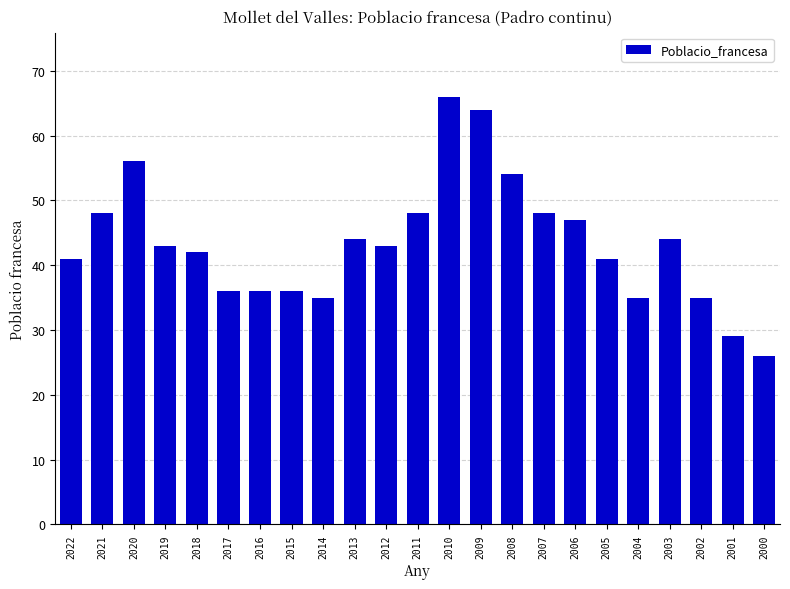

The chart shows a value of 41 at 2022. True or false?

True